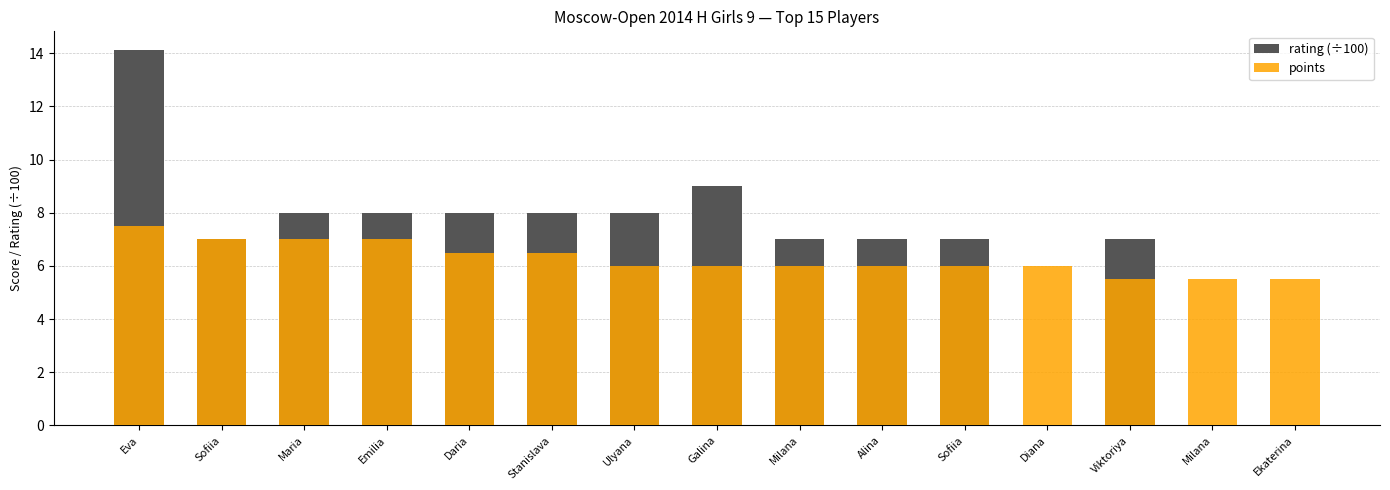

Is it true that points equals 3.2 at Daria?

False